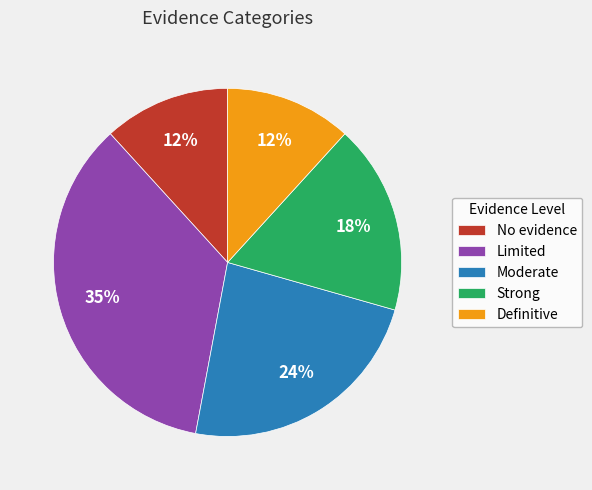

Count the number of slices in the pie.

5